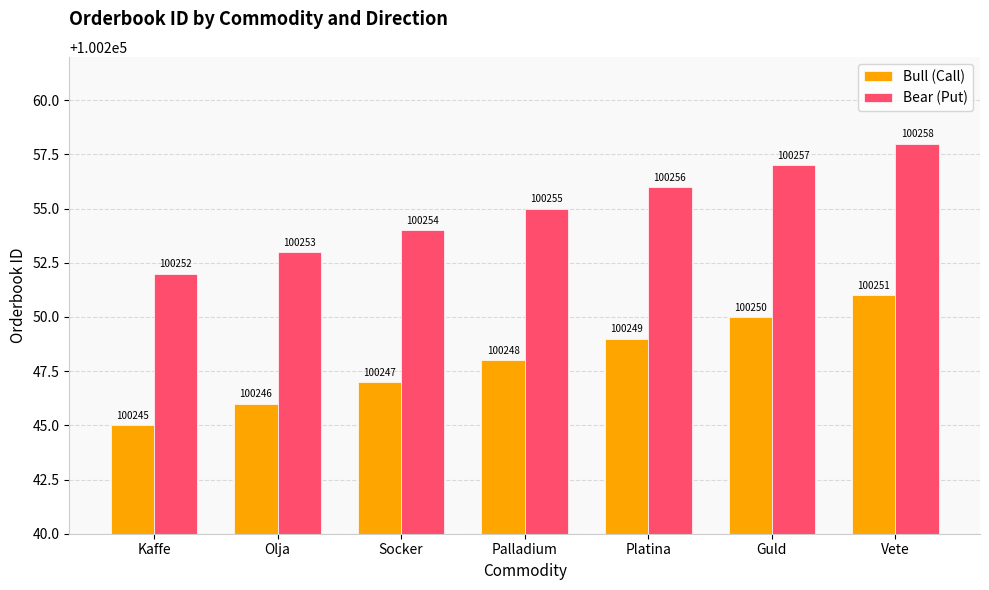

Count the Bear (Put) values in the range 100253 to 100257.

5